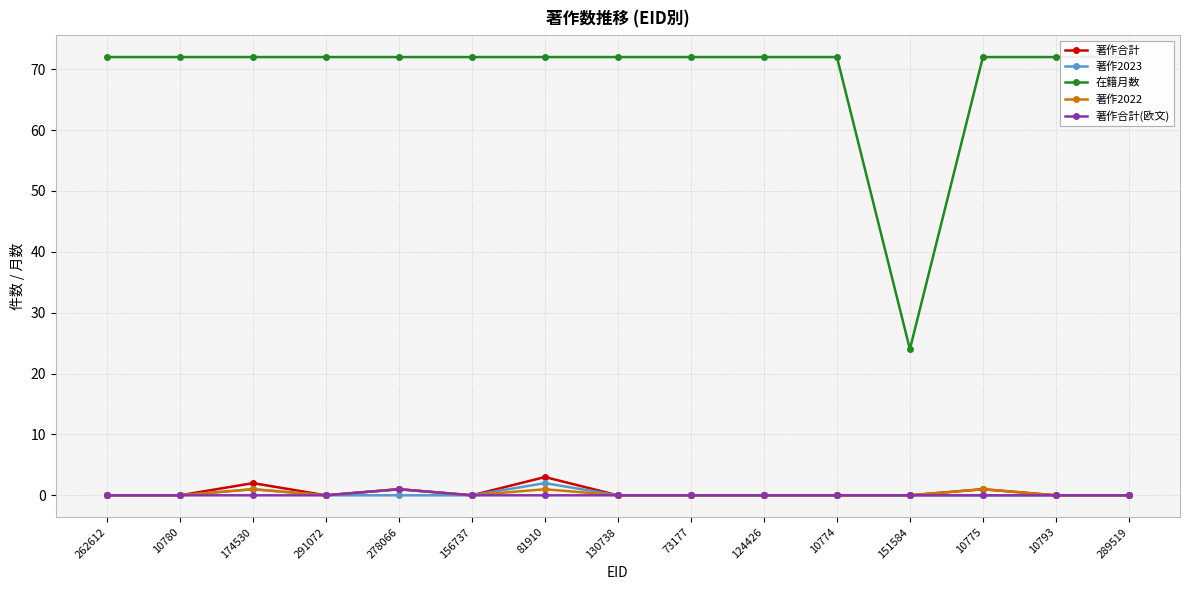

What is the sum of the 著作2022 values at 10775 and 10780?

1